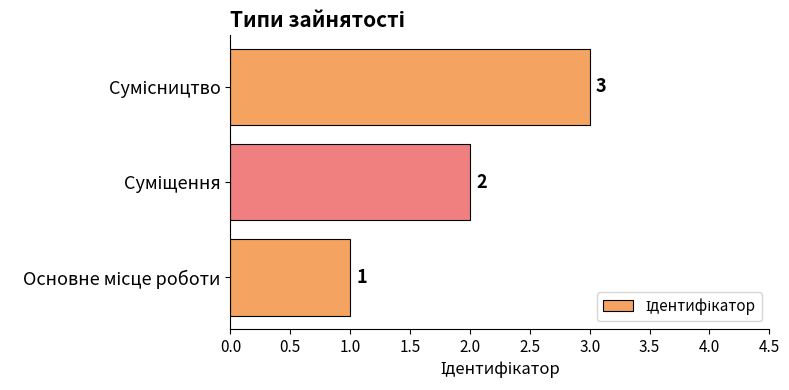

What is the maximum value shown in the chart?

3